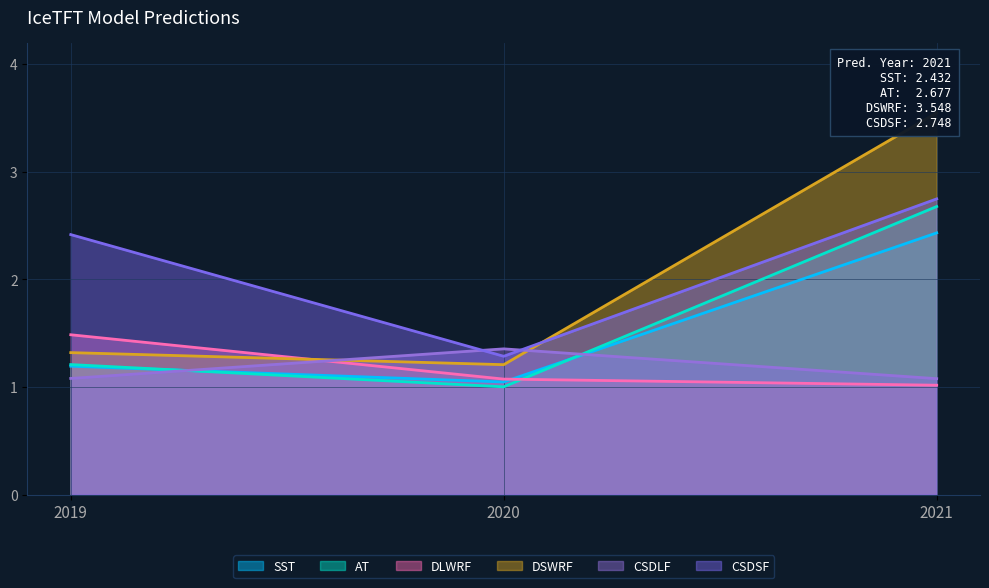

At which category is the sum across all series the highest?

2021